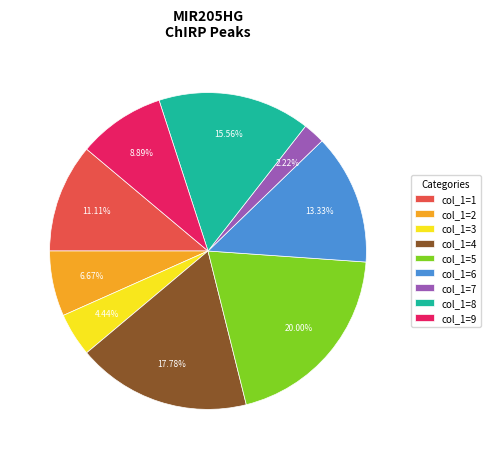

Rank the categories by value from highest to lowest.

col_1=5, col_1=4, col_1=8, col_1=6, col_1=1, col_1=9, col_1=2, col_1=3, col_1=7